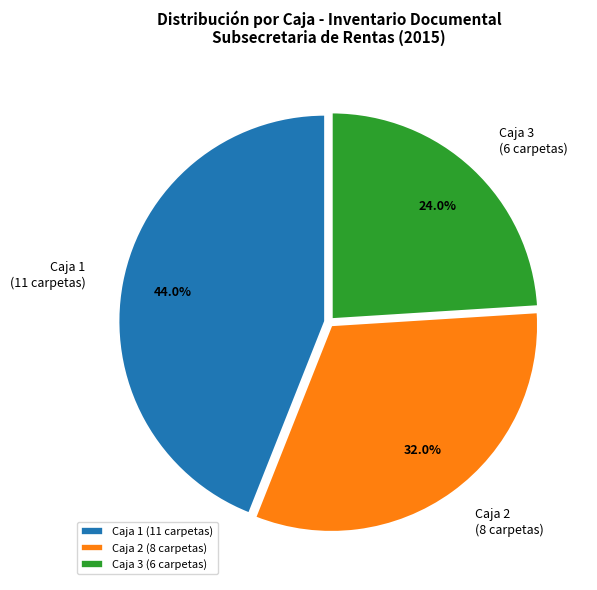

Does Caja 2 (8 carpetas) account for over 50% of the chart?

No